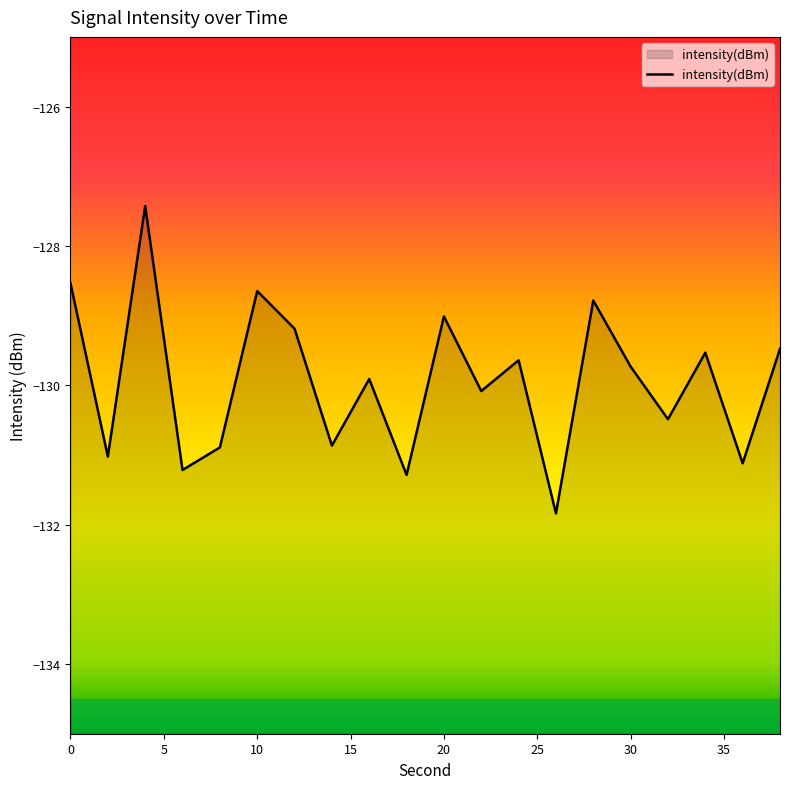

True or false: the data shows -83.3 at 26.

False